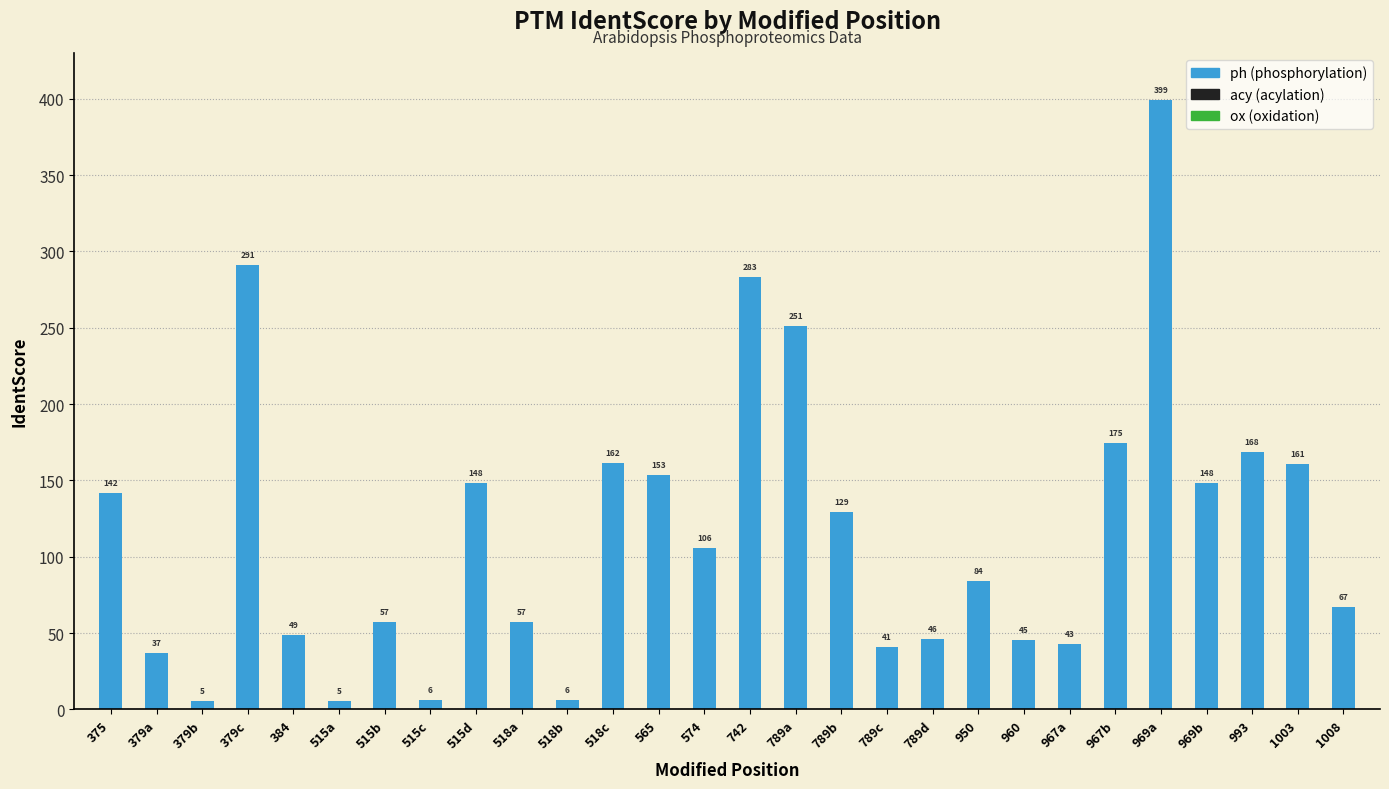

True or false: the data shows 37.0 at 379a.

True